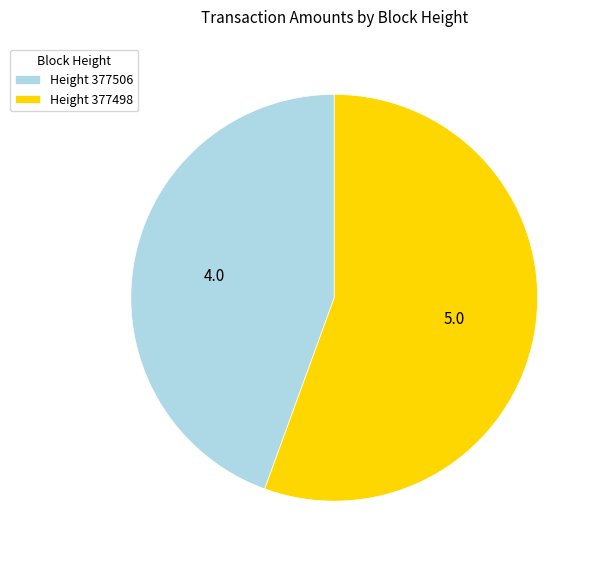

Is Height 377506 the majority of the pie?

No